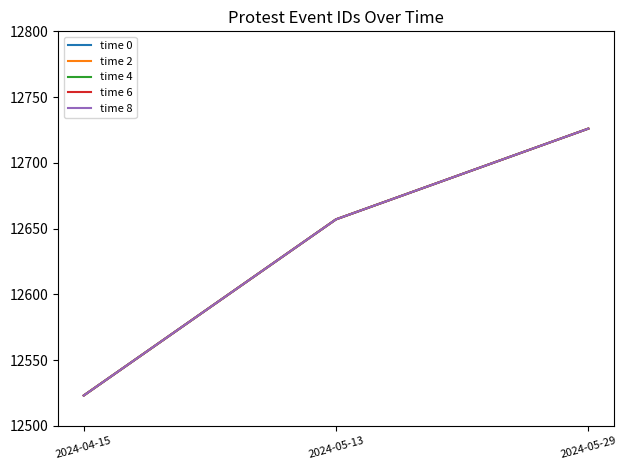

At how many categories does at least one series exceed 12645?

2